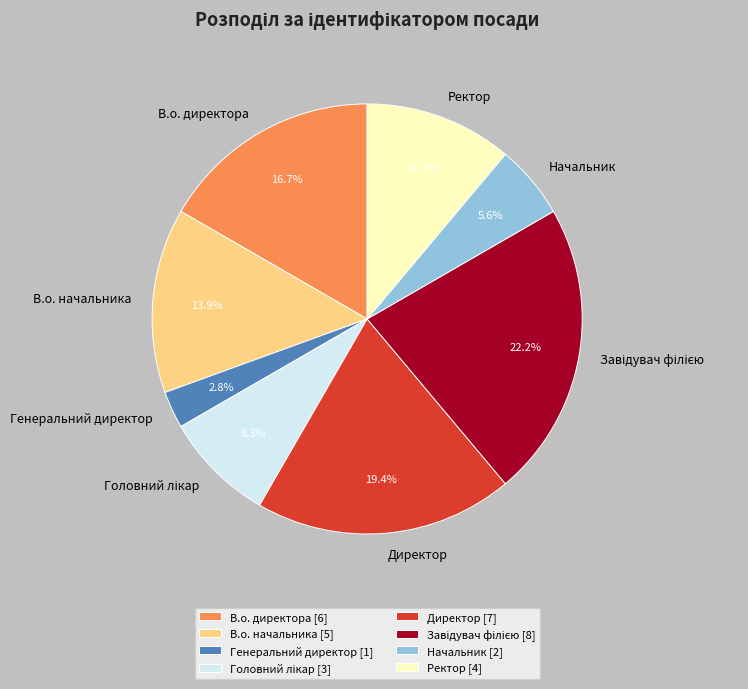

To the nearest percent, what portion does Ректор represent?

11%